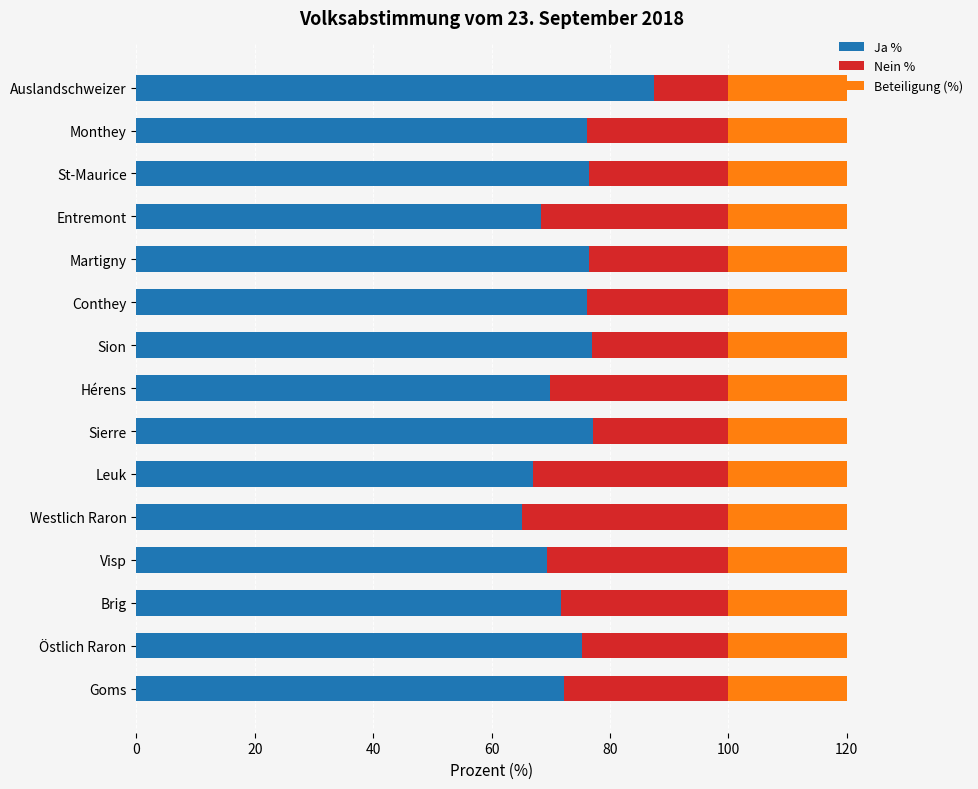

What is the spread (max minus min) of values at Sierre?

54.4